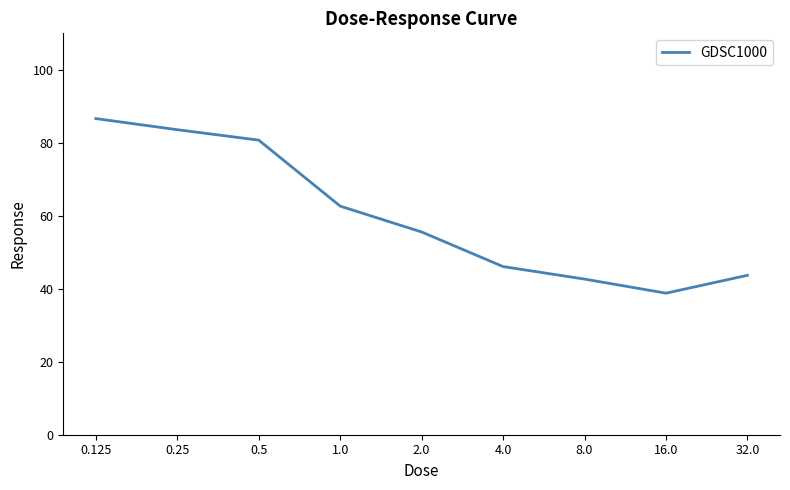

How many lines are shown in the chart?

1